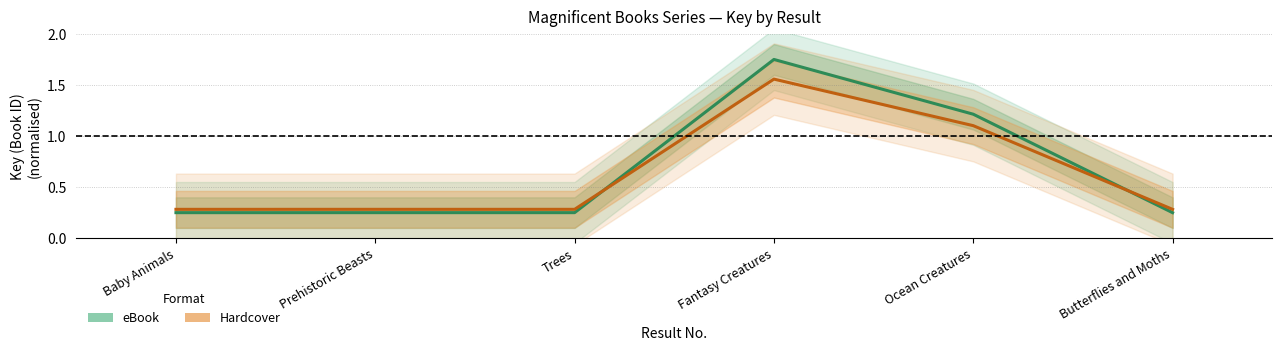

List the series in order of their overall mean, highest first.

eBook, Hardcover